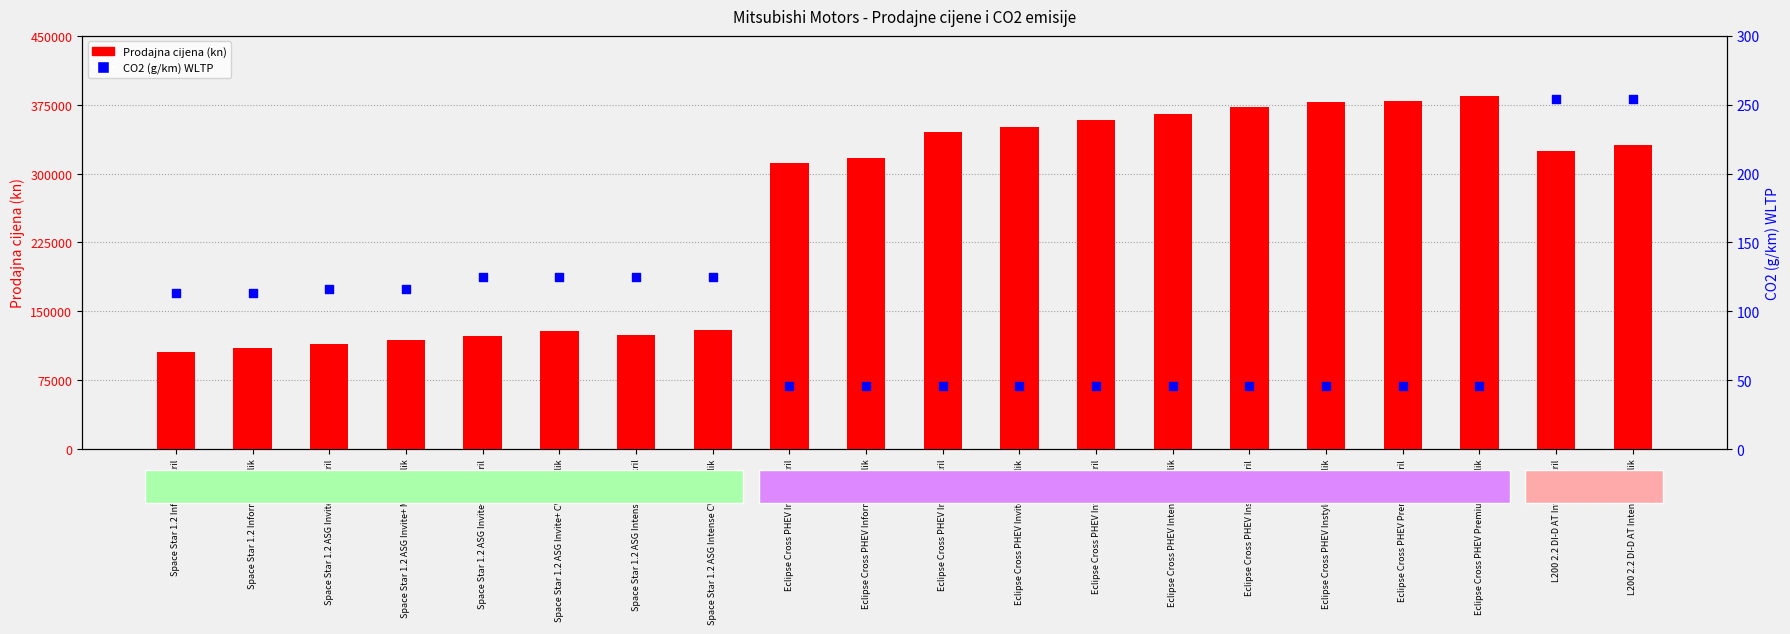

Which series contains the lowest Y value?

CO2 (g/km) WLTP